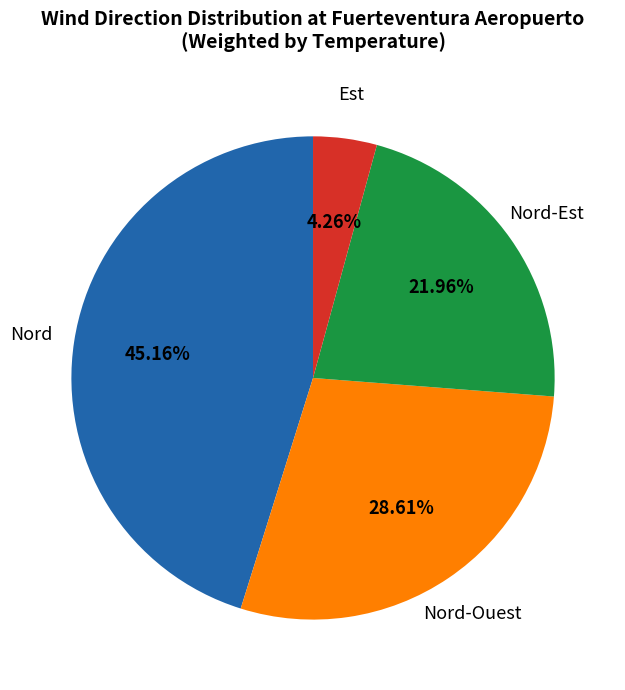

Is there any slice that represents more than half of the pie?

No